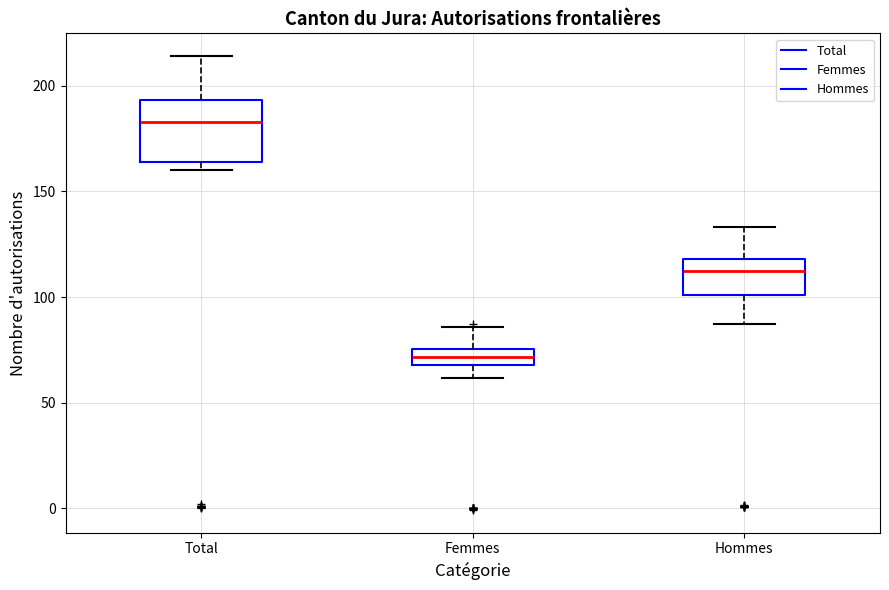

Reading left to right, transcribe this box plot: for each box, give where its median line is, the range the box spans, and where its two whiskers end, as read against the y-axis. The values are not printed on the chart, so give them approximately, as read against the axis.

Total: median 185, box 165 to 195, whiskers 160 to 215
Femmes: median 70 (inside the box), box 70 to 75, whiskers 60 to 85
Hommes: median 110, box 100 to 120, whiskers 85 to 135